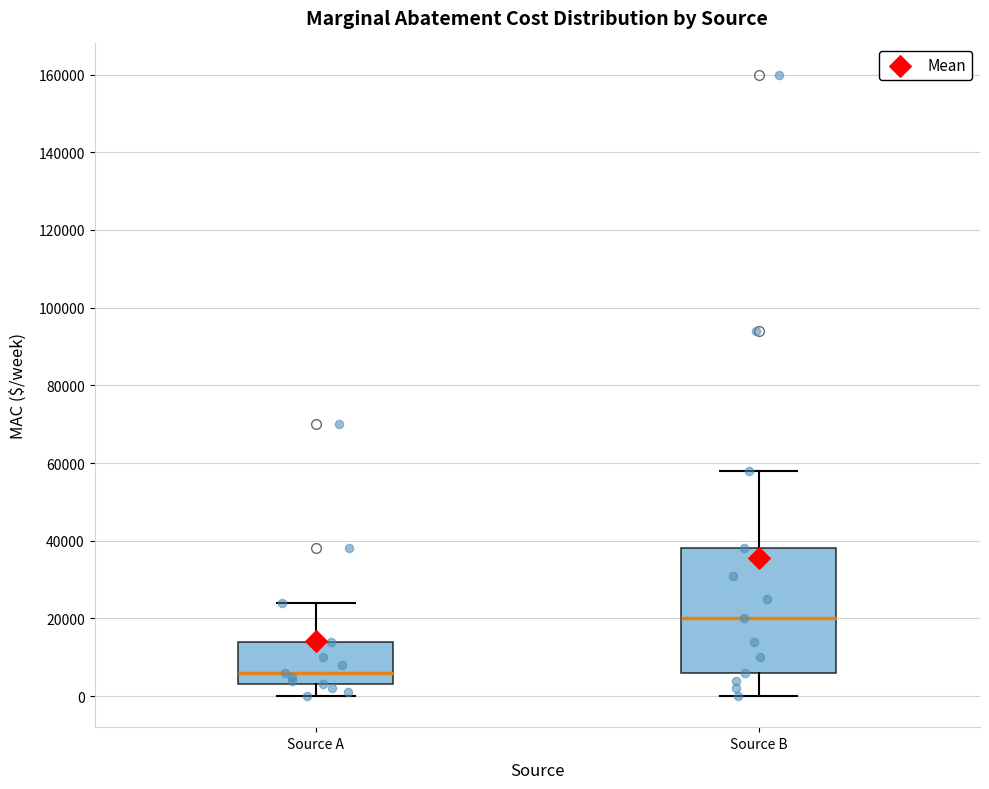

Which box is the tallest, from its lower edge to its upper edge?

Source B